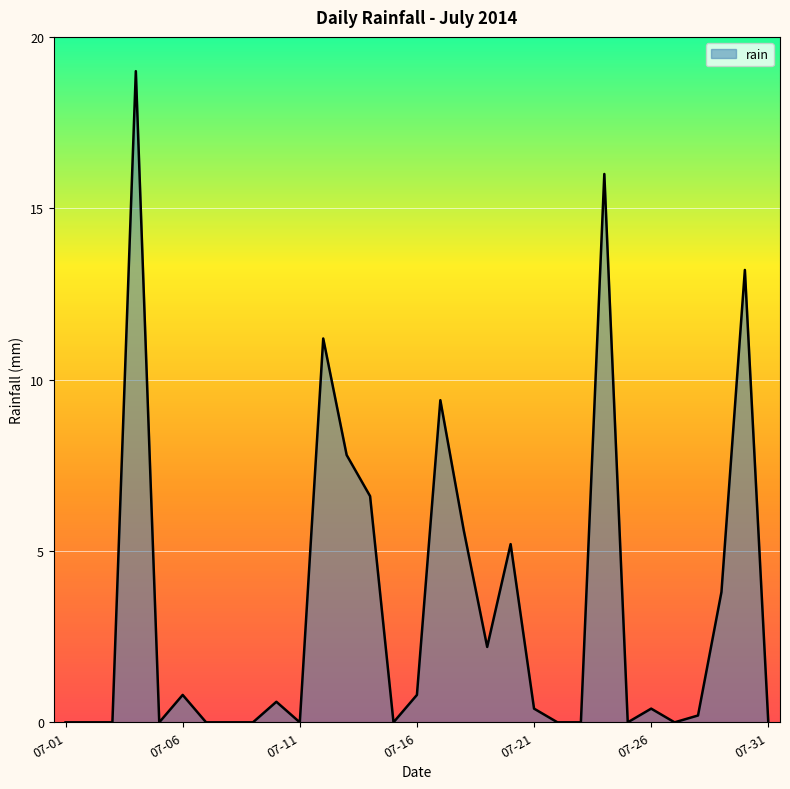

What is the greatest value displayed?

19.0